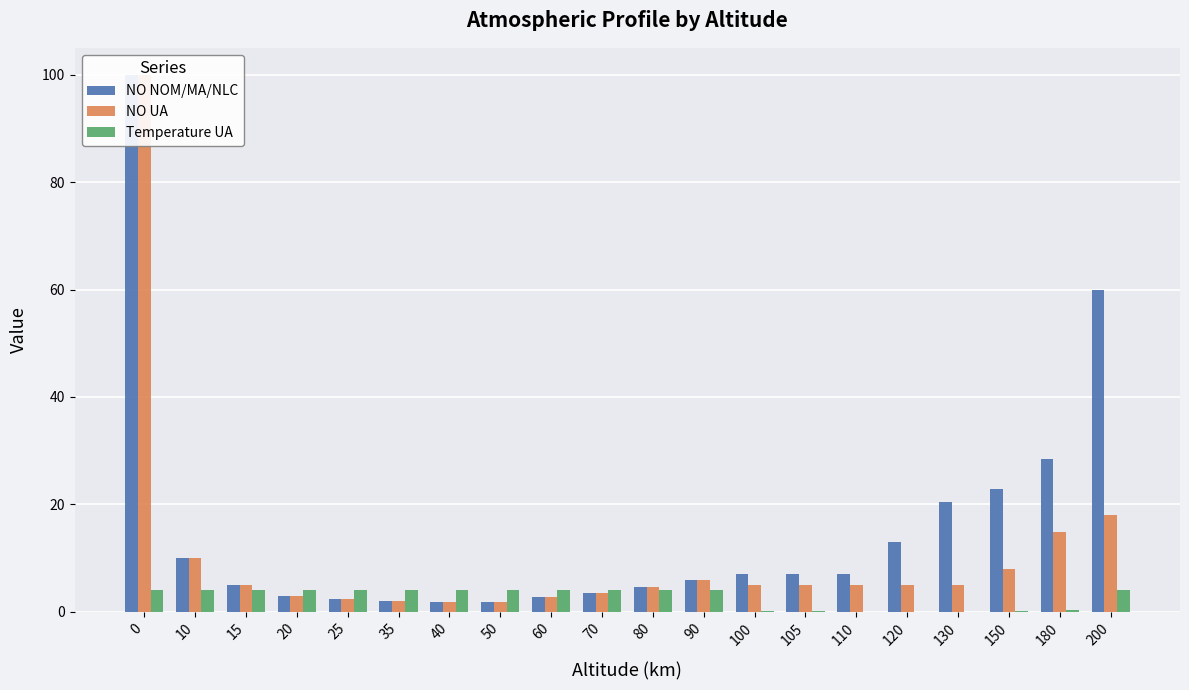

Reading right to left, extract all data points from this chart.

NO NOM/MA/NLC: 60.0	28.5	22.8	20.4	13.0	7.0	7.0	7.0	6.0	4.6	3.6	2.7	1.8	1.8	2.0	2.3	3.0	5.0	10.0	100.0
NO UA: 18.0	14.9	8.0	5.0	5.0	5.0	5.0	5.0	6.0	4.6	3.6	2.7	1.8	1.8	2.0	2.3	3.0	5.0	10.0	100.0
Temperature UA: 4.0	0.4	0.1	0.1	0.0	0.0	0.1	0.1	4.0	4.0	4.0	4.0	4.0	4.0	4.0	4.0	4.0	4.0	4.0	4.0